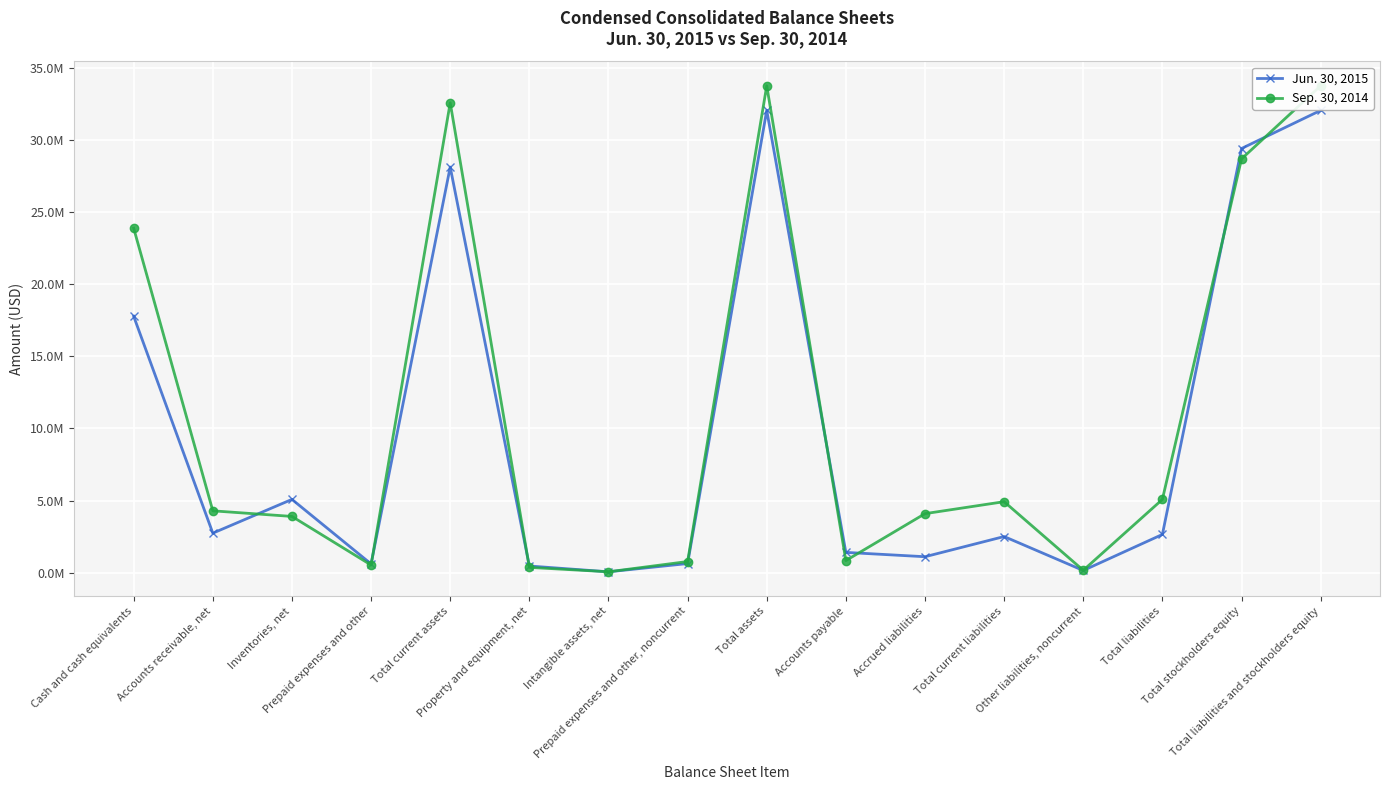

At how many categories does at least one series exceed 29508711?

3